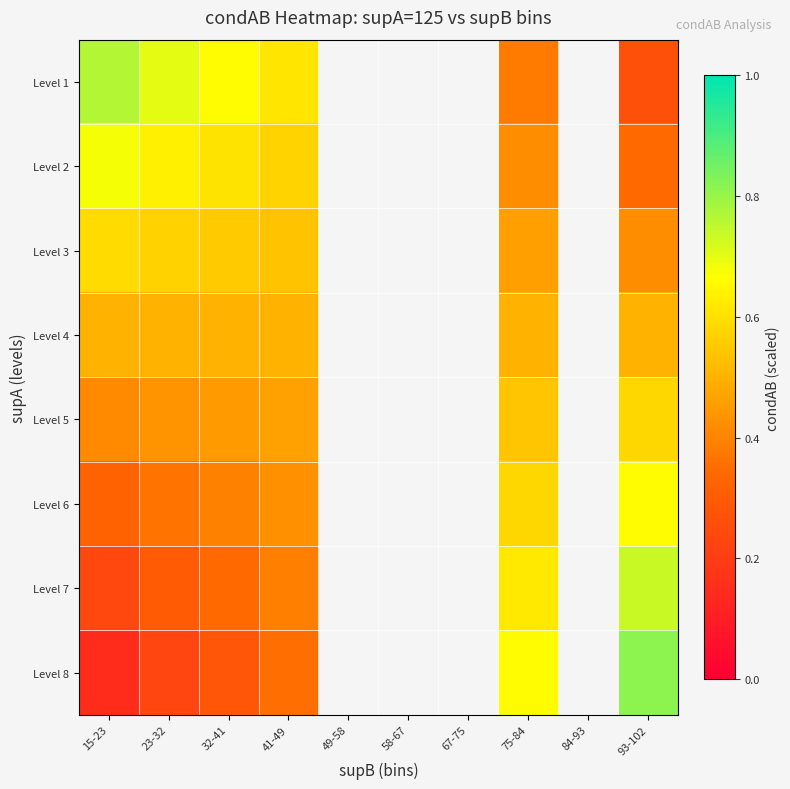

What is the maximum value shown in the chart?

0.8